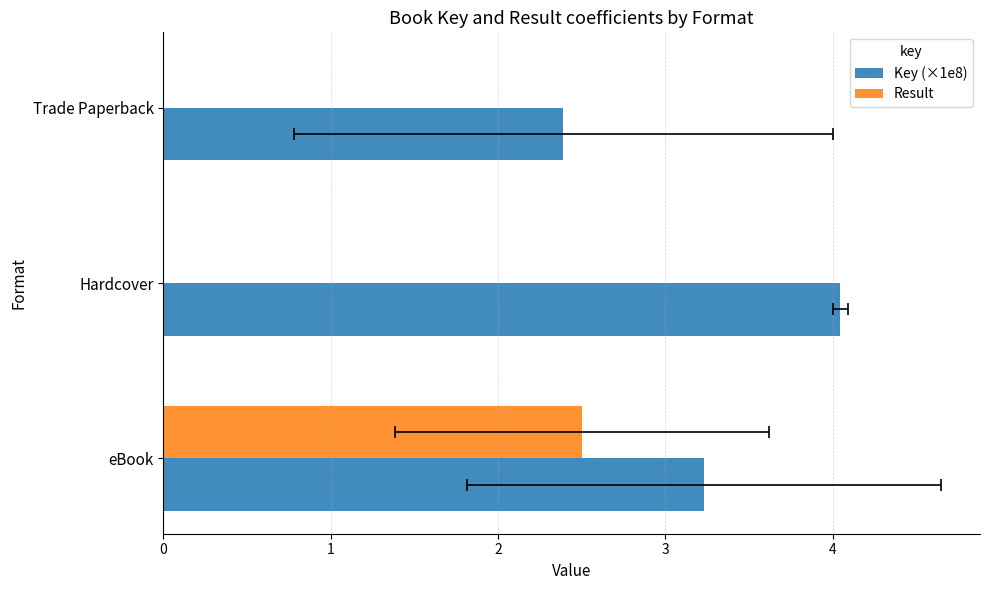

What is the difference between the Result values at 0 and 2?

2.5